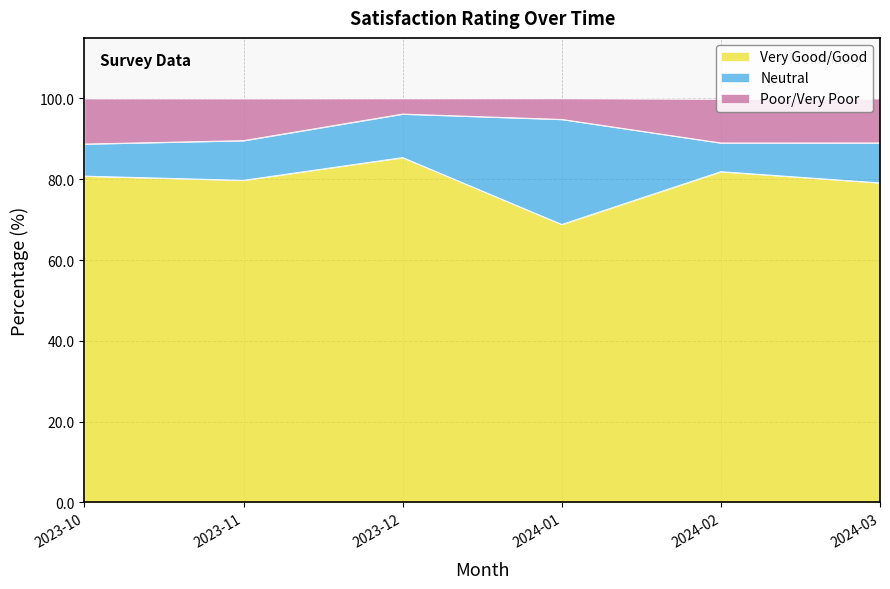

True or false: Poor/Very Poor and Very Good/Good cross at least once.

False